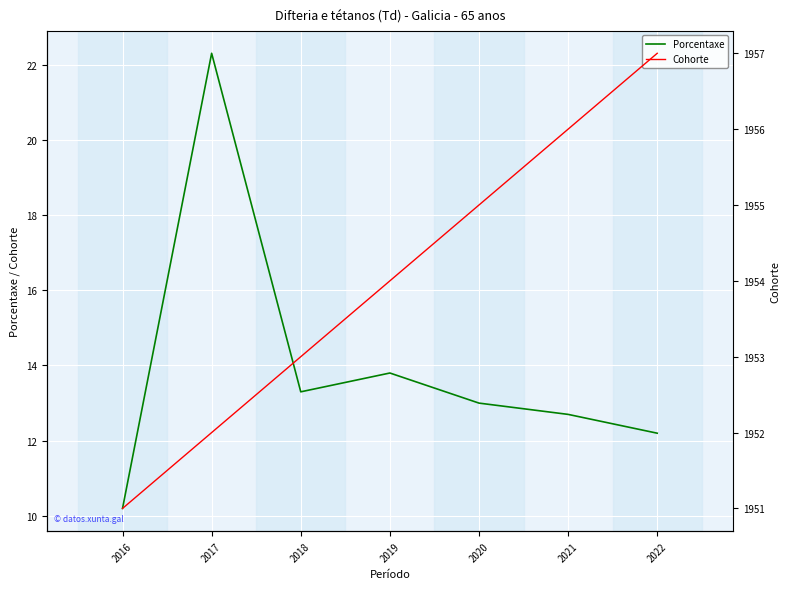

Reading left to right, what are all the values shown in this chart?

Porcentaxe: 2022=12.2	2021=12.7	2020=13.0	2019=13.8	2018=13.3	2017=22.3	2016=10.2
Cohorte: 2022=1957.0	2021=1956.0	2020=1955.0	2019=1954.0	2018=1953.0	2017=1952.0	2016=1951.0